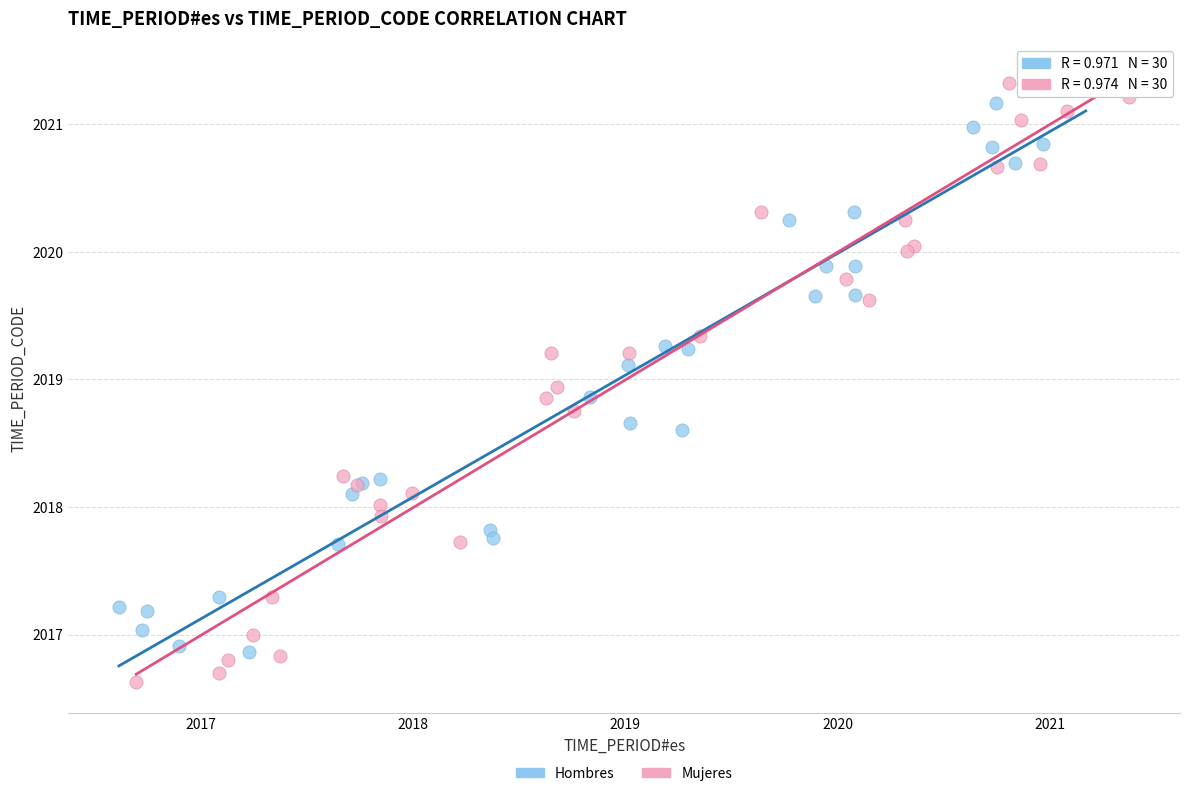

Which series contains the highest Y value?

Hombres